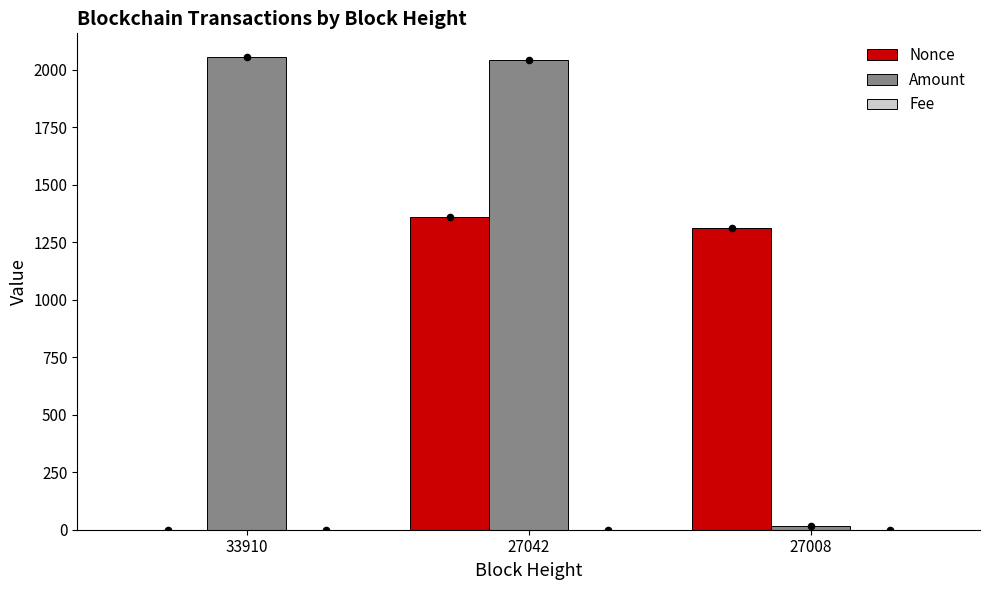

Which series reaches the maximum Y coordinate?

Amount